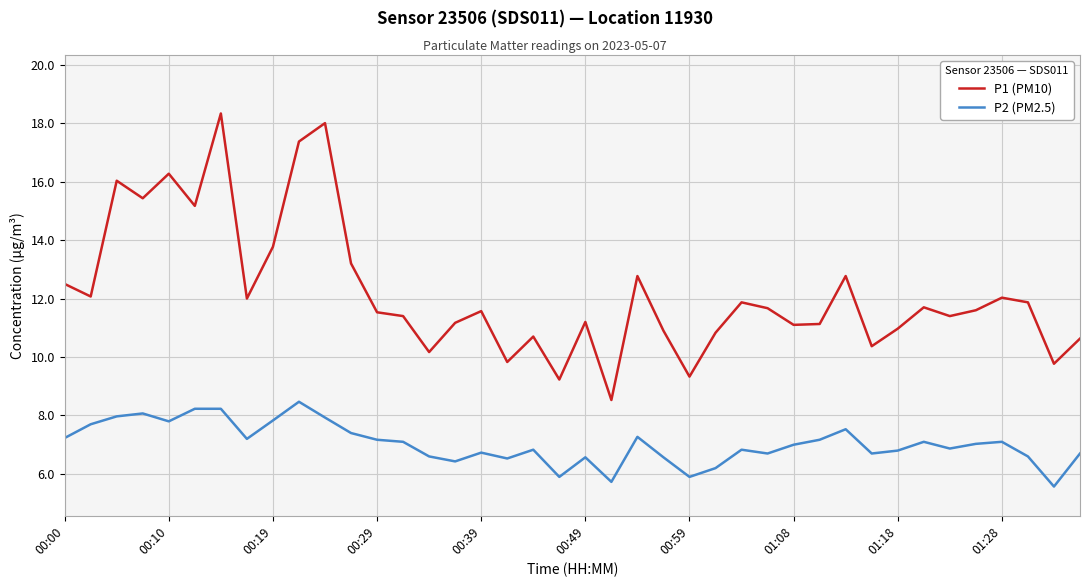

Which series has the largest total across all categories?

P1 (PM10)